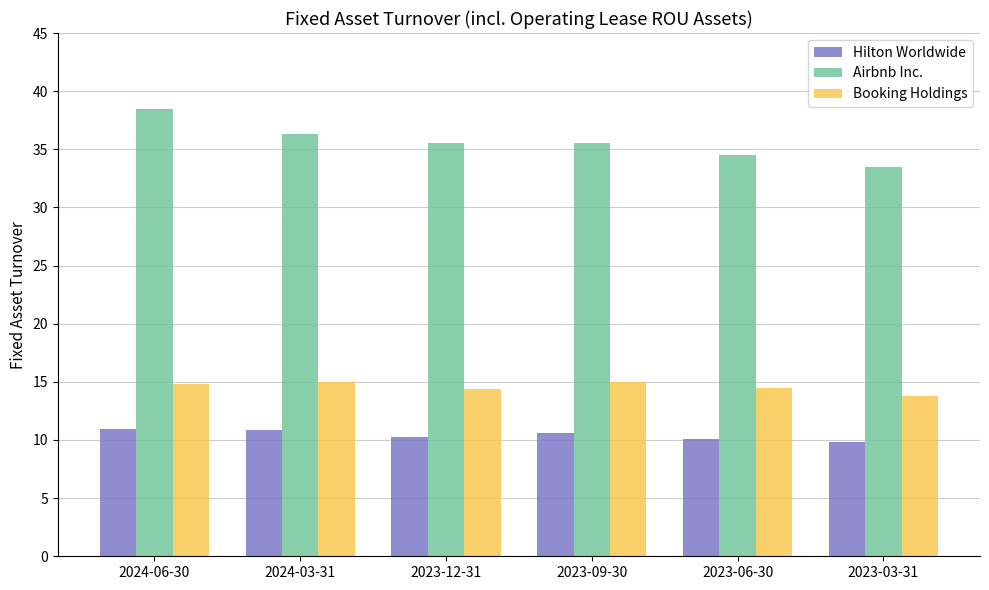

What is the difference between the maximum and minimum values in the Airbnb Inc. series?

5.0